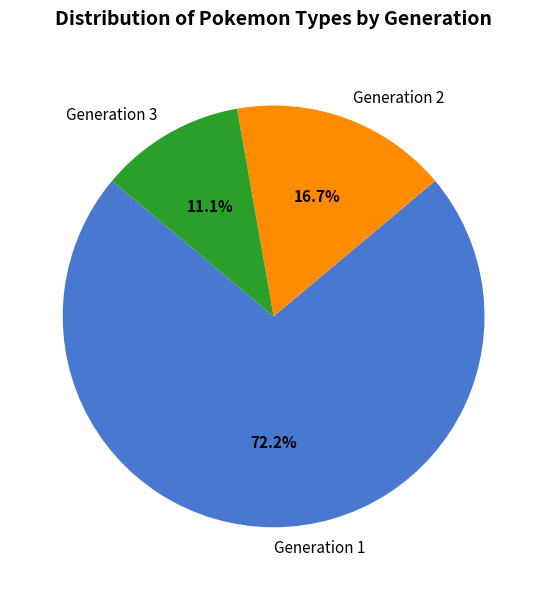

True or false: Generation 2 accounts for 17% of the total.

True